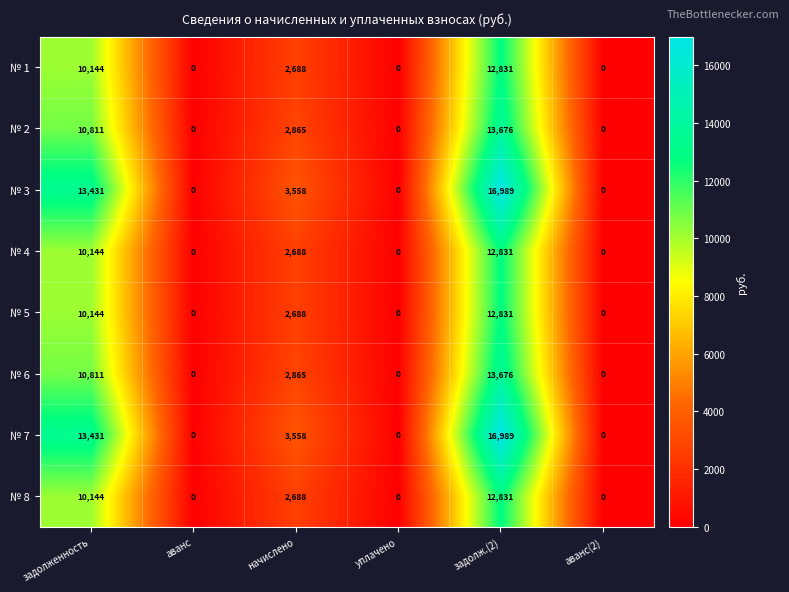

Is the value of № 6 at начислено greater than the value of № 1 at задолженность?

No